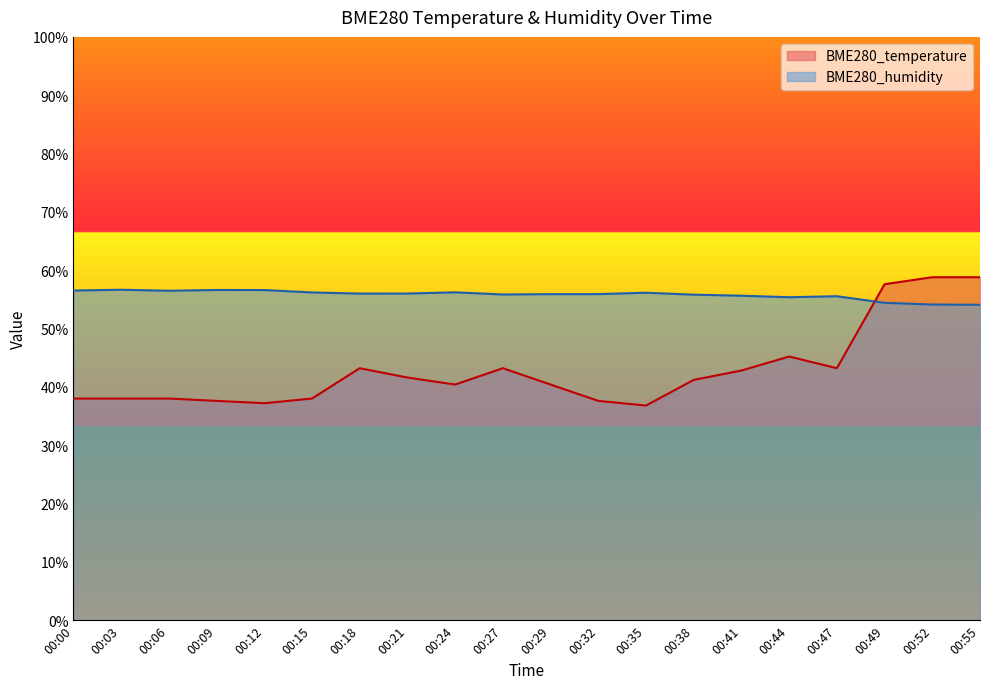

What is the minimum value for BME280_humidity?

54.1